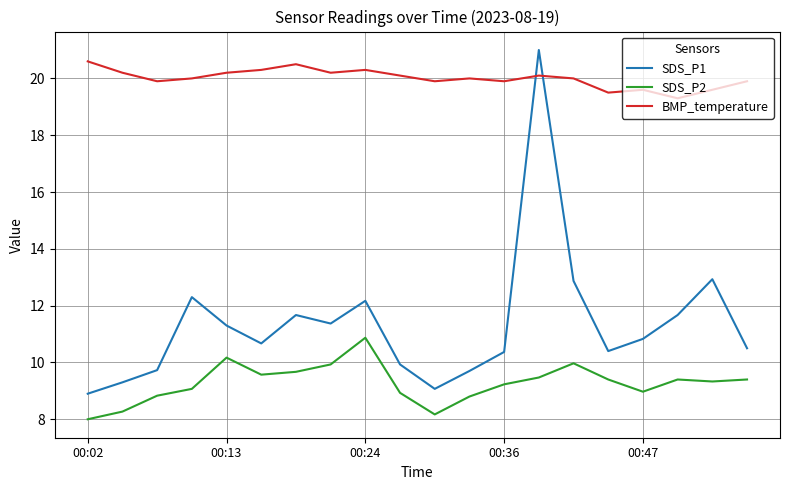

Which series has the largest total across all categories?

BMP_temperature